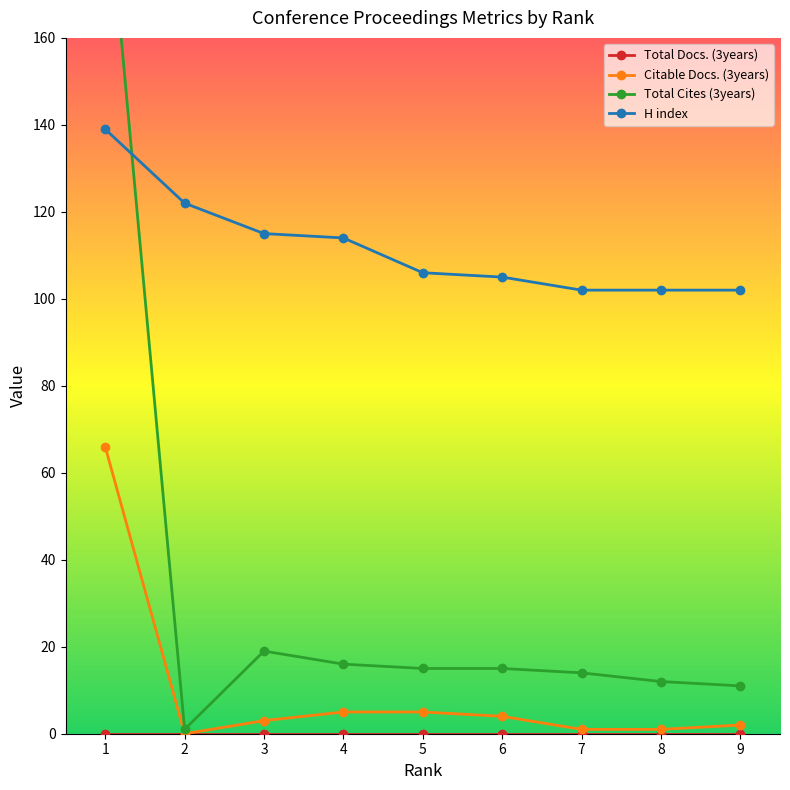

In Total Cites (3years), how many points are higher than both neighbors (excluding endpoints)?

1